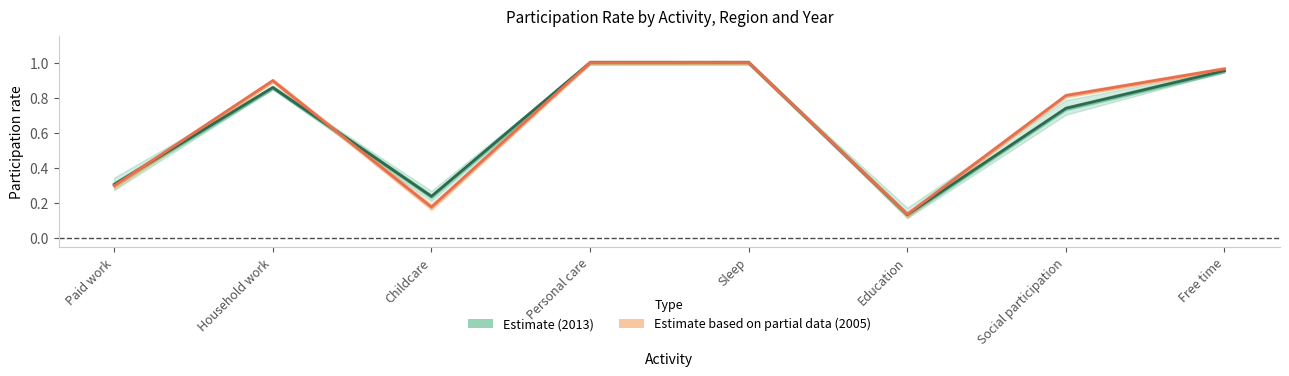

After their last crossing, which series has the higher values: Estimate based on partial data (2005) or Estimate (2013)?

Estimate (2013)